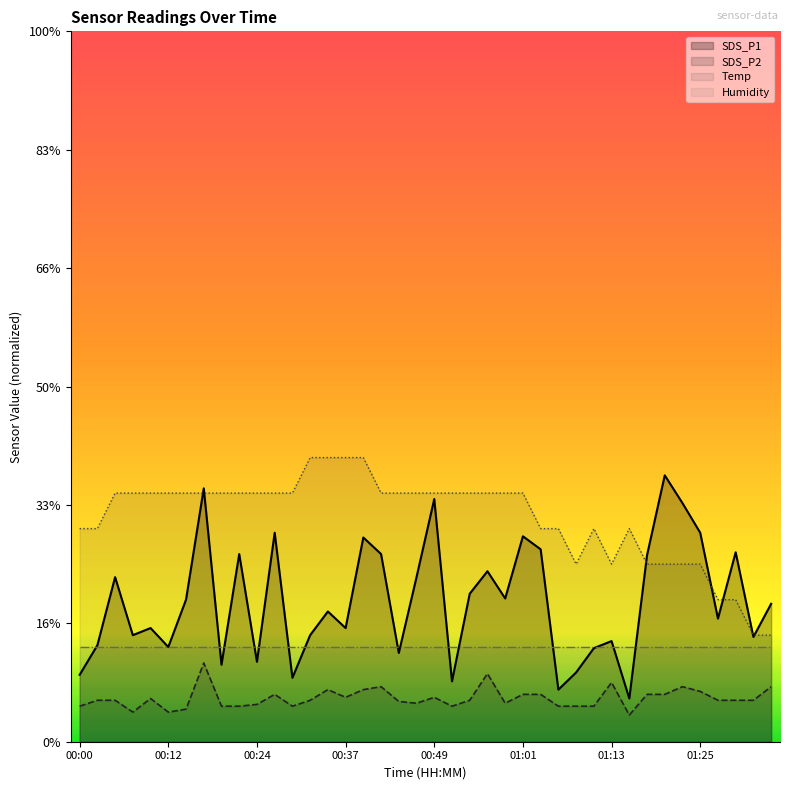

Which series has the largest total across all categories?

Temp